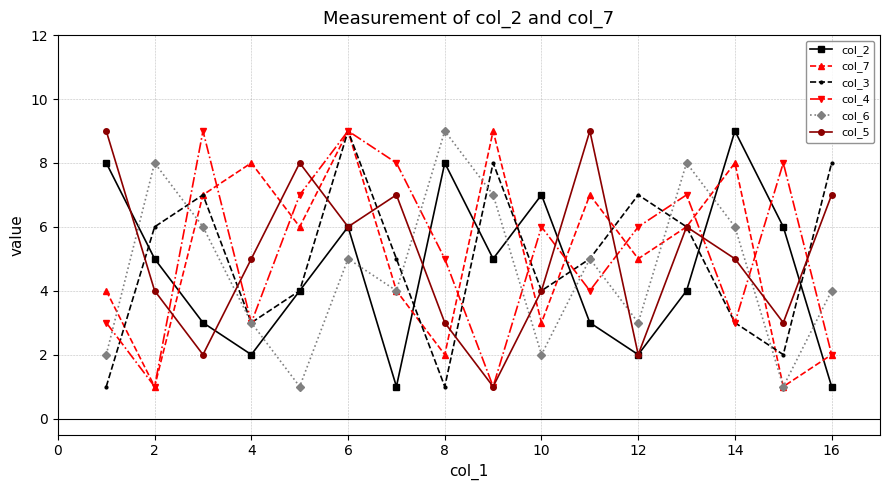

True or false: col_3 has more than 0 points higher than both neighbors.

True